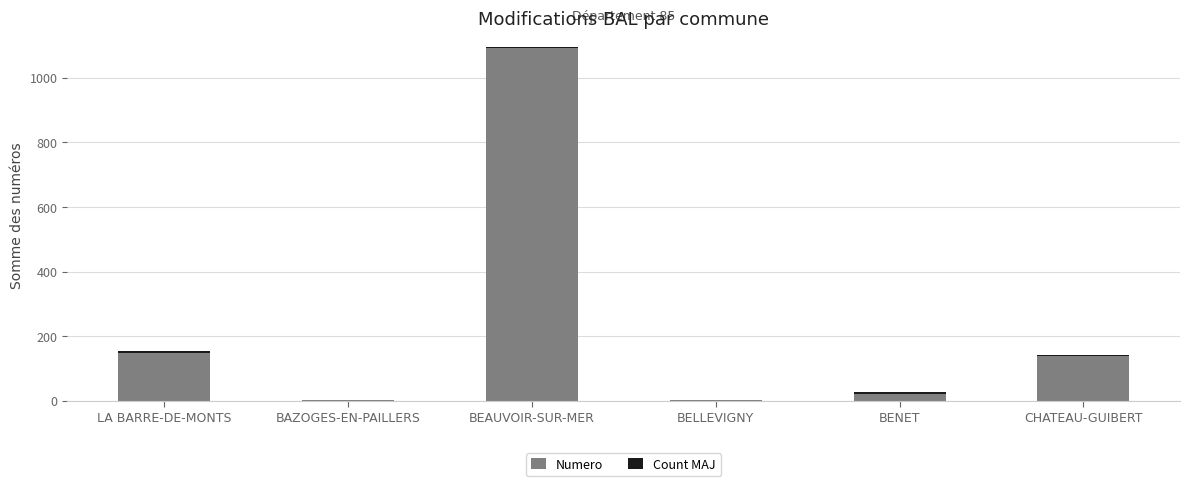

The Numero series shows 148 at LA BARRE-DE-MONTS. True or false?

True